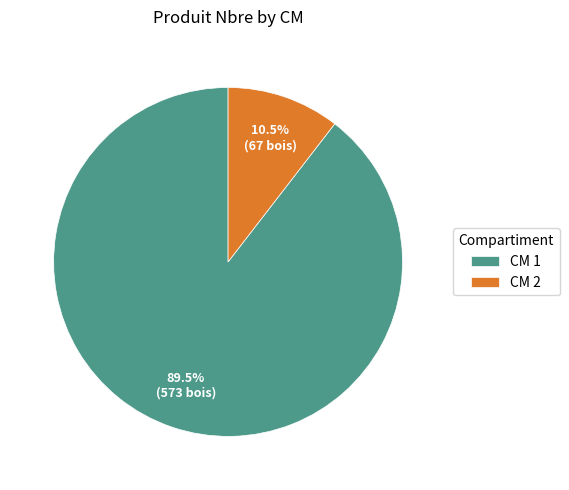

Between CM 2 and CM 1, which is larger?

CM 1